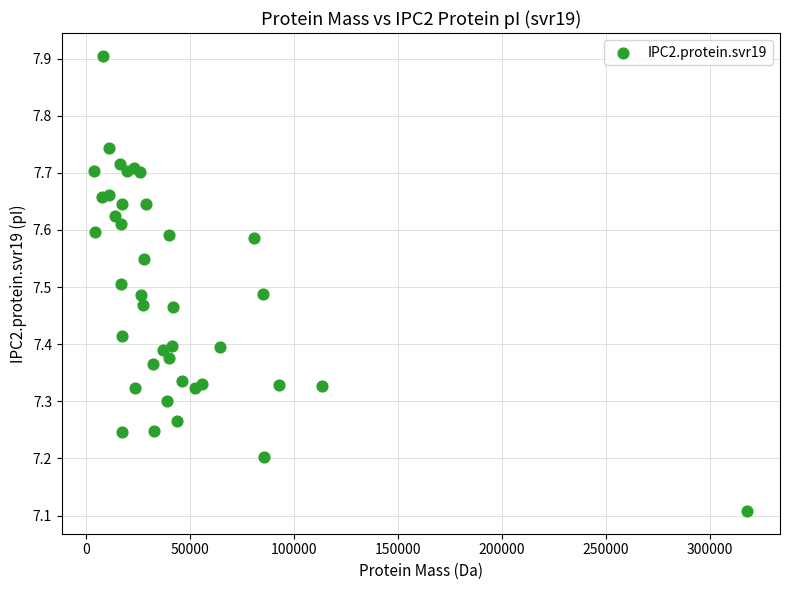

What Y value in the scatter plot is closest to 7?

7.1